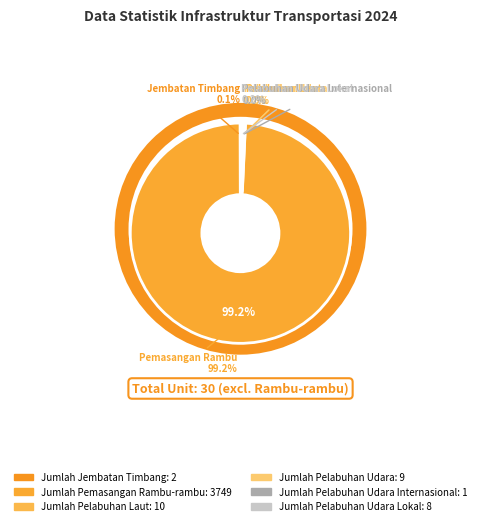

Is it true that Jumlah Pelabuhan Udara is 15% of the pie?

False